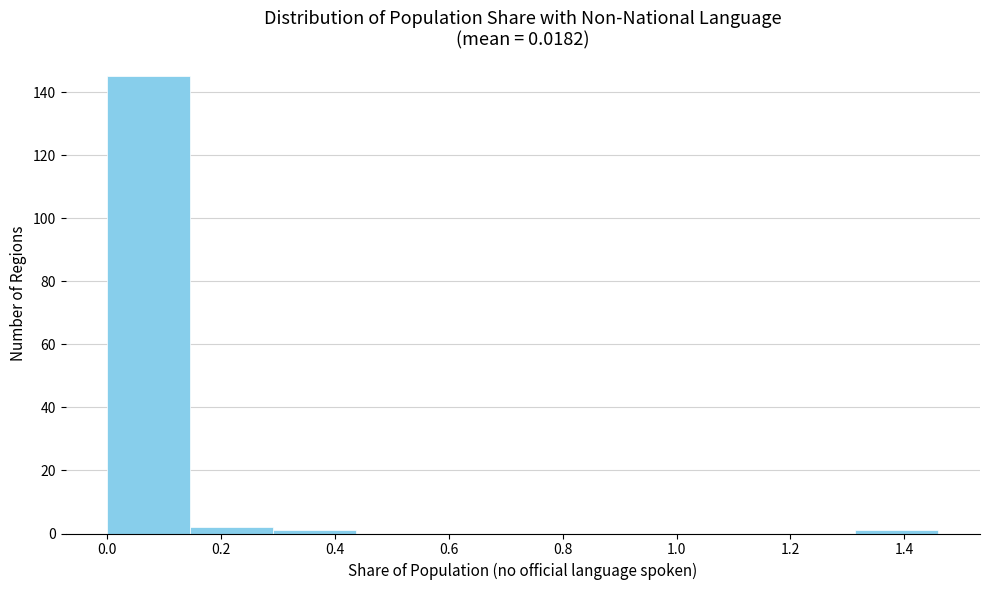

Over which range of the x-axis is the bar tallest?

0.00 to 0.14